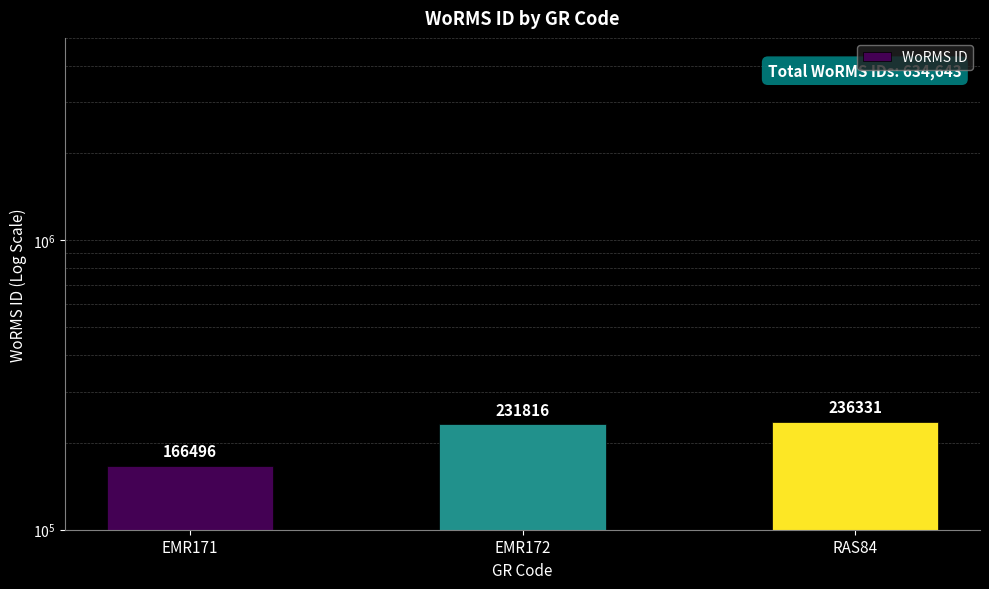

How many distinct data groups are displayed?

1